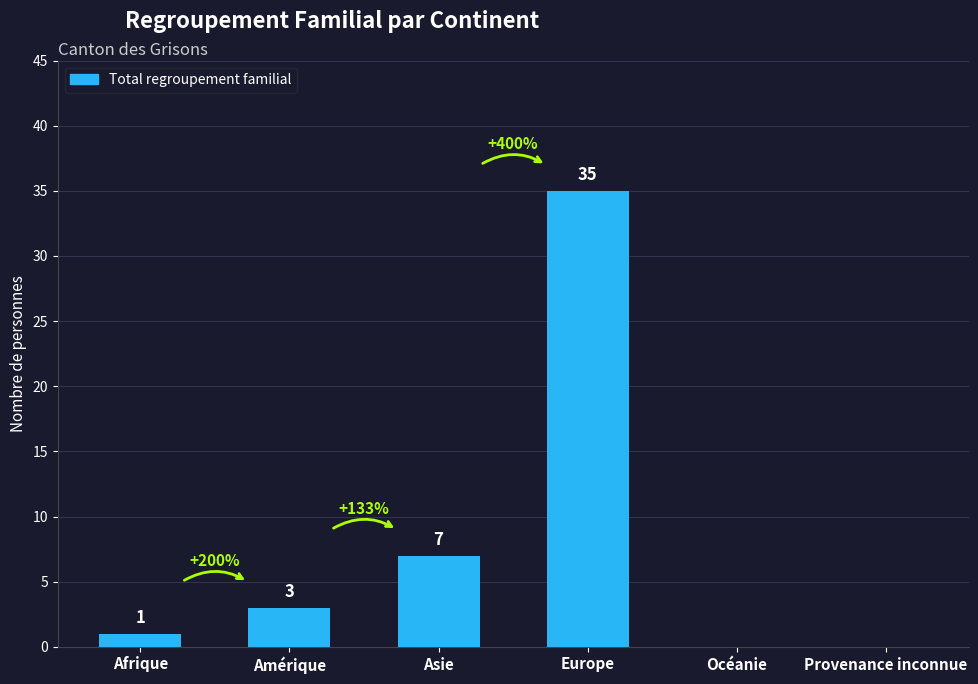

Which has a higher value, Asie or Amérique?

Asie